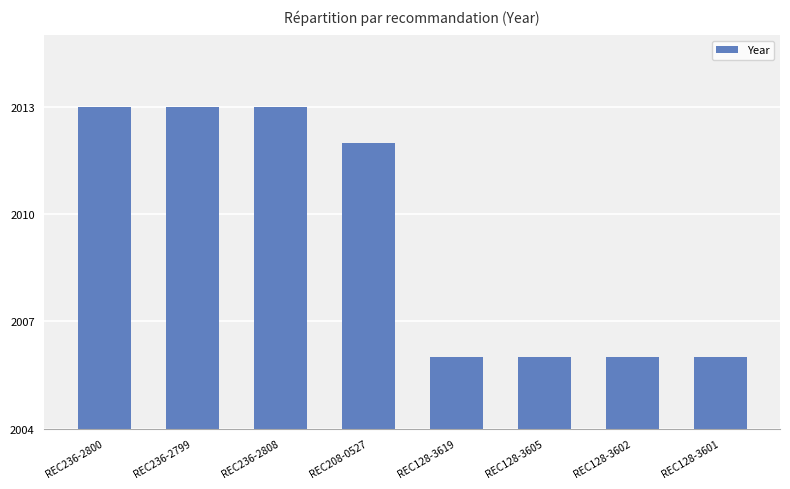

What is the minimum value shown in the chart?

2006